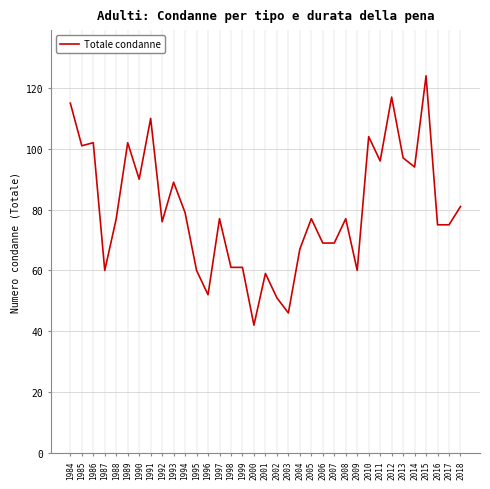

What is the smallest value displayed?

42